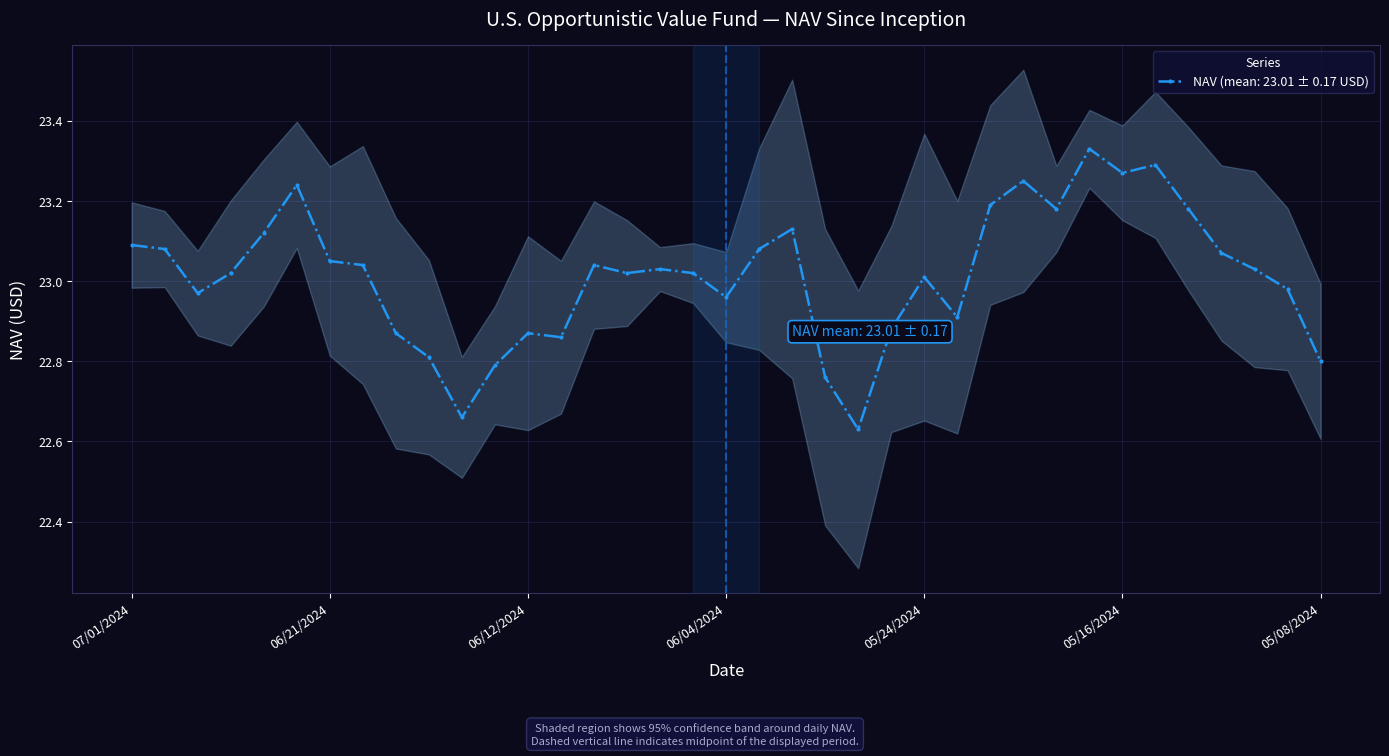

True or false: the data shows 23.1 at 05/31/2024.

True